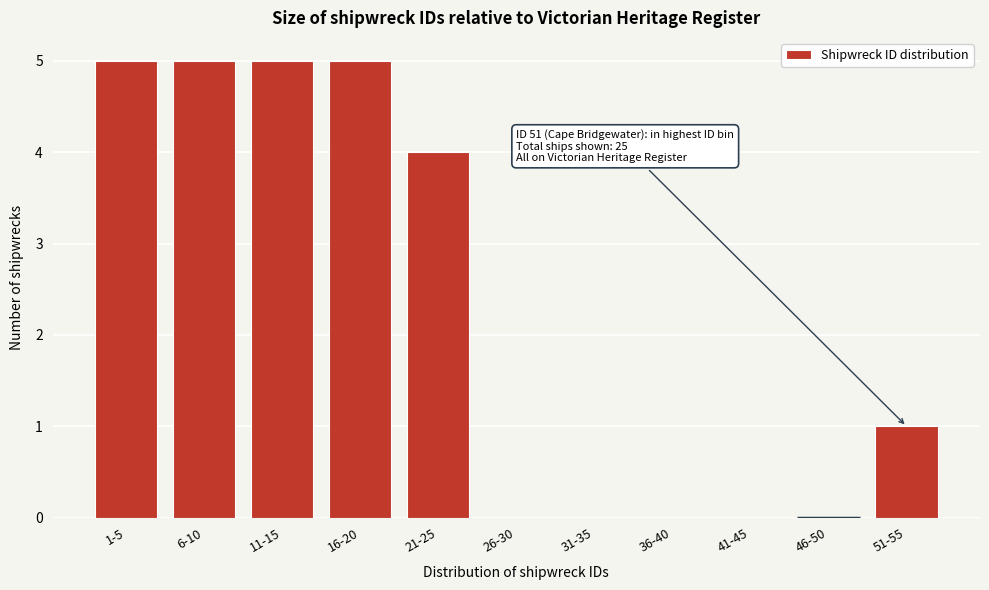

Reading left to right, what are all the values shown in this chart?

1-5=5	6-10=5	11-15=5	16-20=5	21-25=4	26-30=0	31-35=0	36-40=0	41-45=0	46-50=0	51-55=1